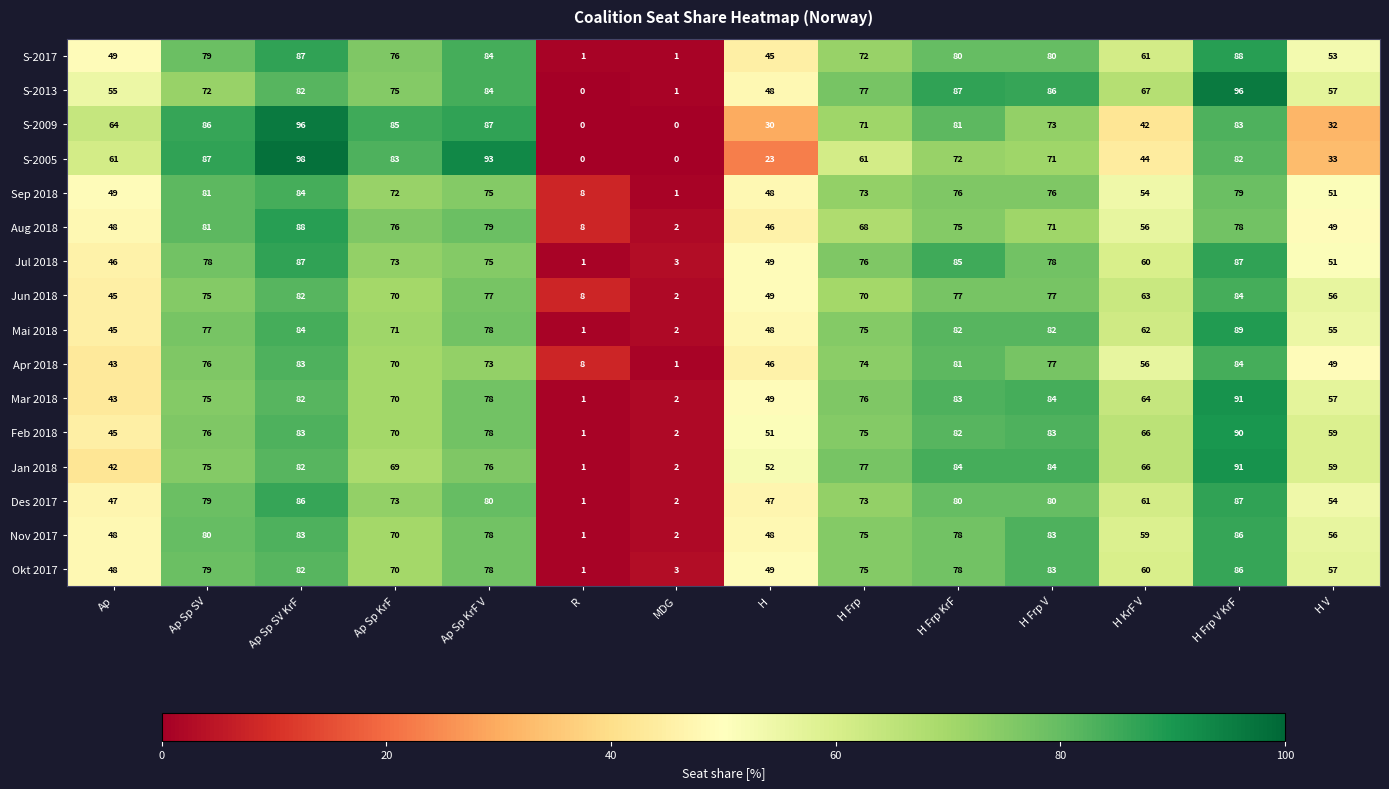

At how many categories does at least one series exceed 56?

11